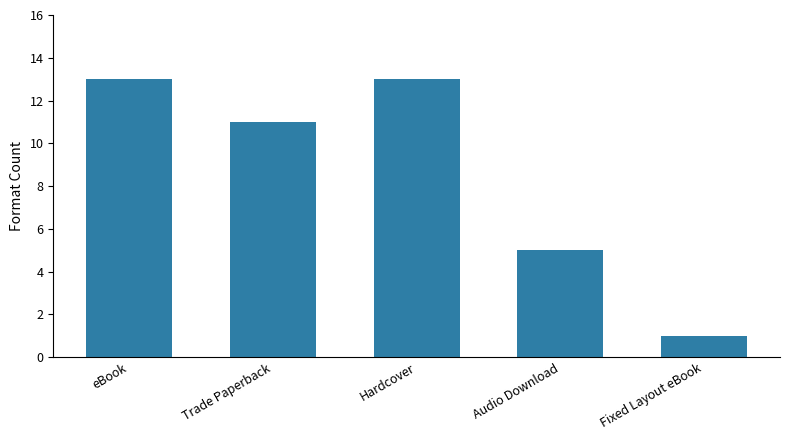

Approximately how many times larger is the value at Audio Download compared to eBook?

0.4